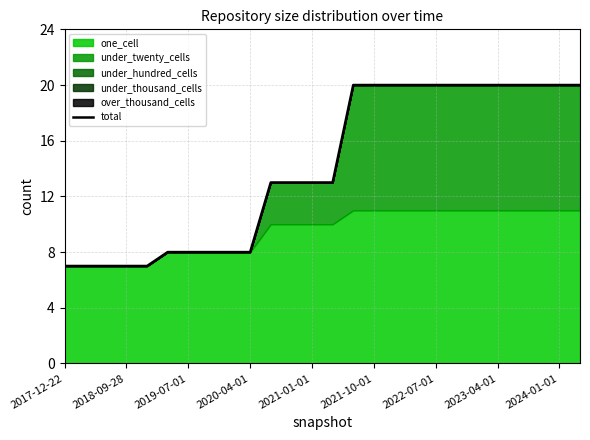

What is the label of the 24th point from the right?

2019-07-01